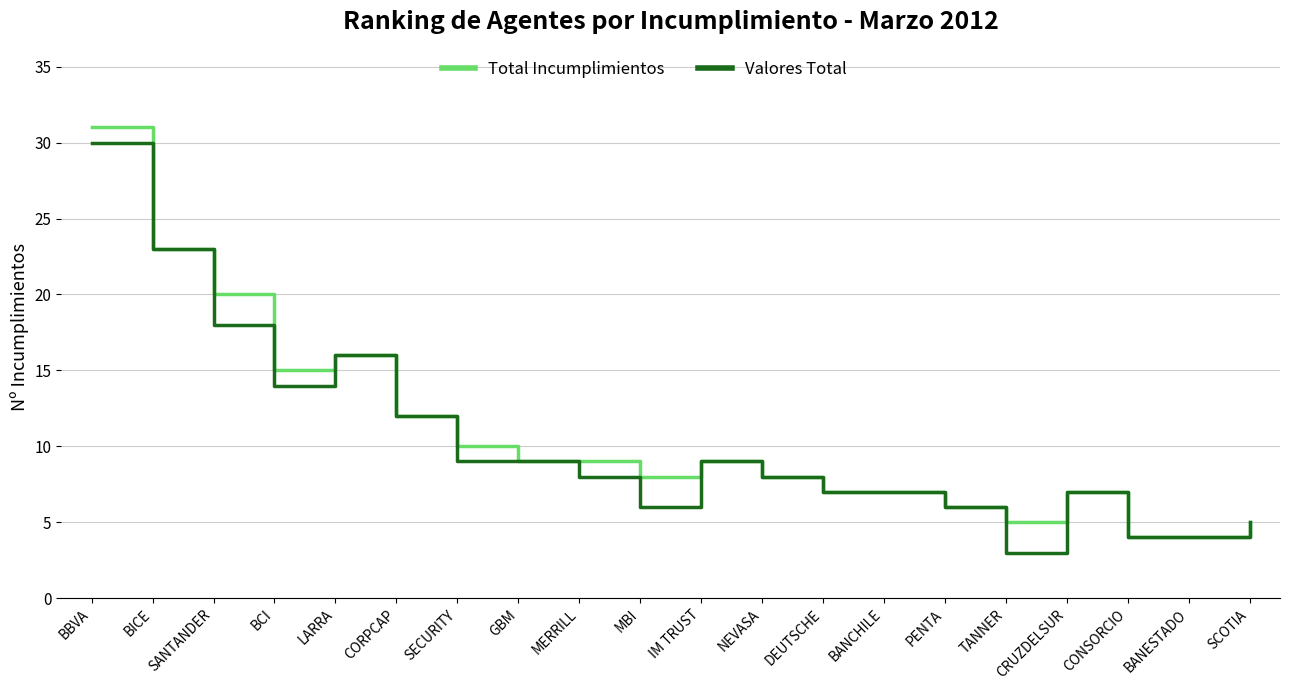

What position from the right is TANNER?

5